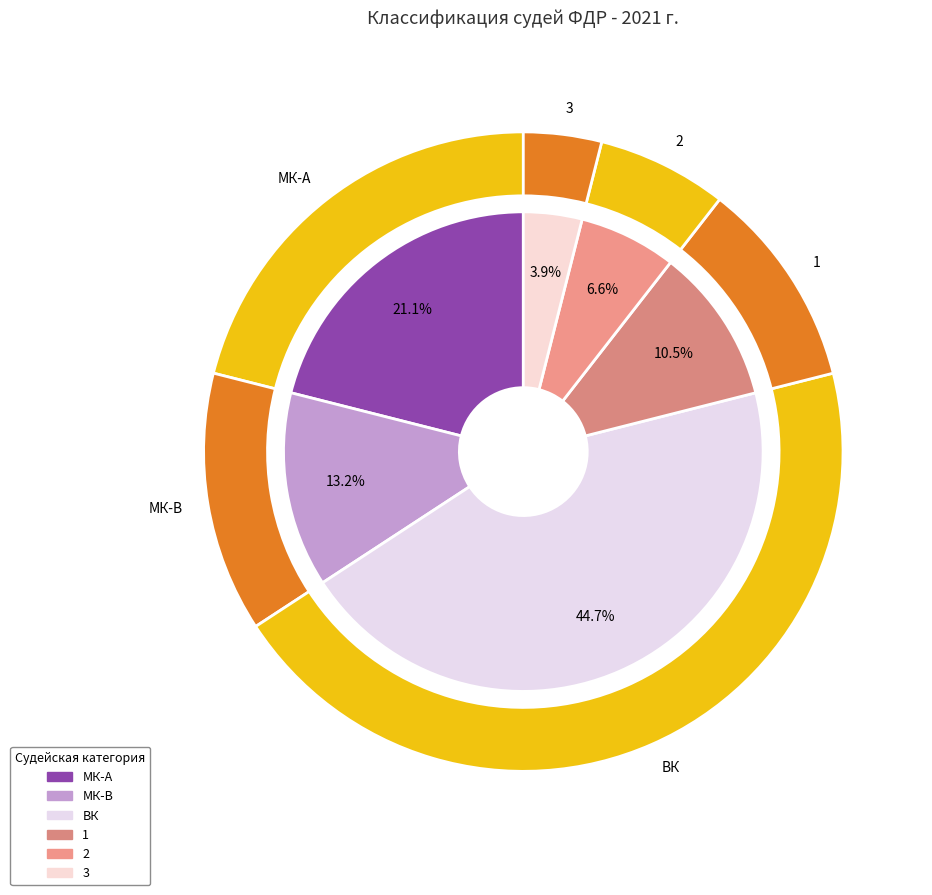

Do ВК and 1 together represent more than half of the pie?

Yes